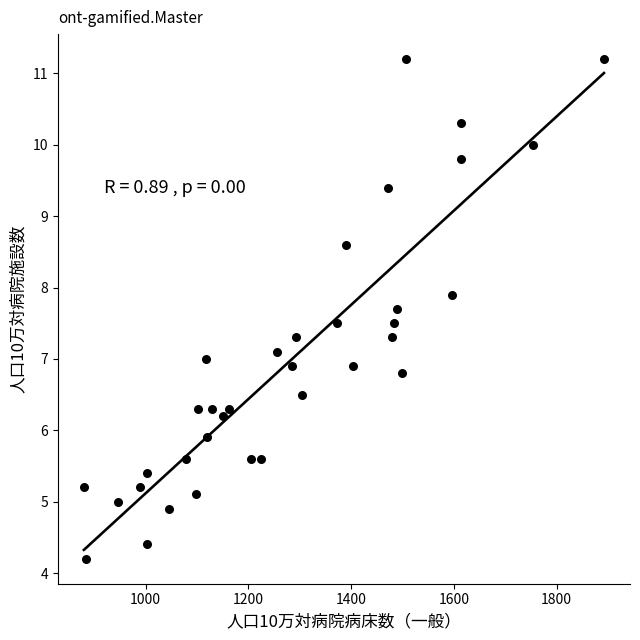

What is the range of Y values (max minus min)?

7.0